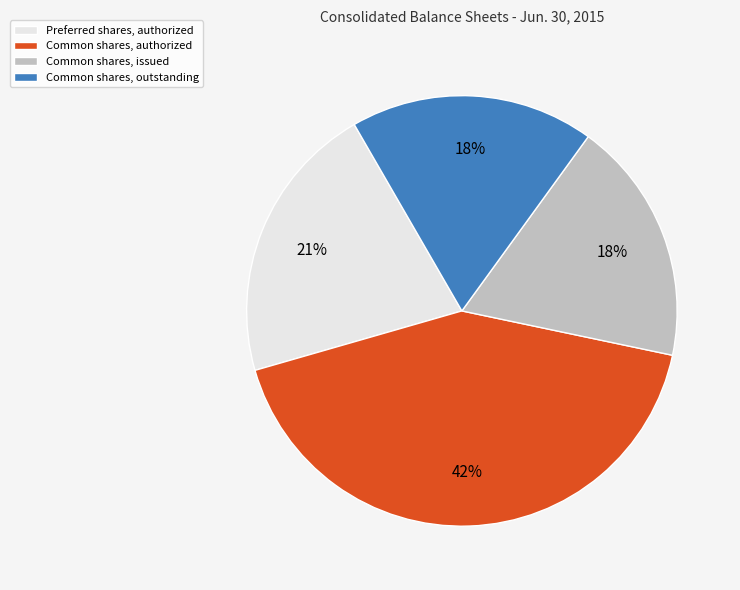

Which category has the biggest portion of the pie?

Common shares, authorized